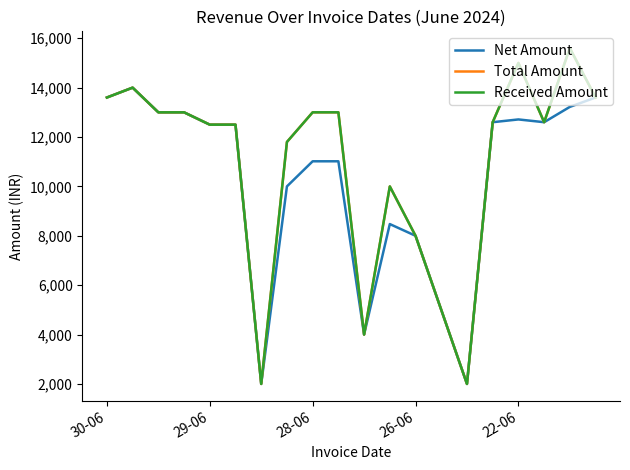

True or false: Received Amount and Total Amount intersect in this chart.

False